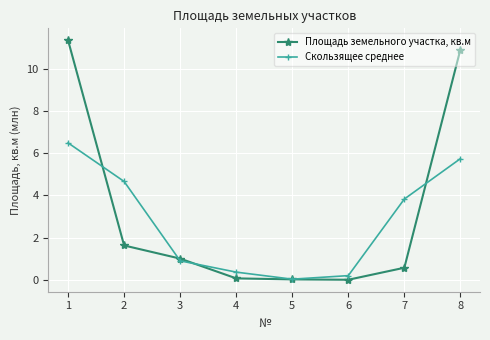

List the series in order of their peak value, highest first.

Площадь земельного участка, кв.м, Скользящее среднее